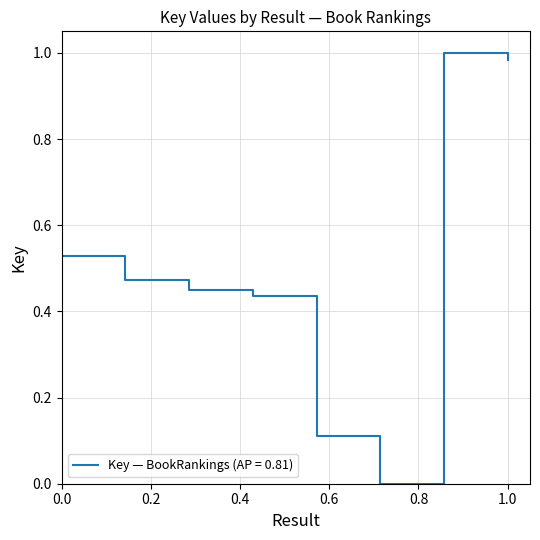

True or false: the data has more than 1 interior local peaks.

False